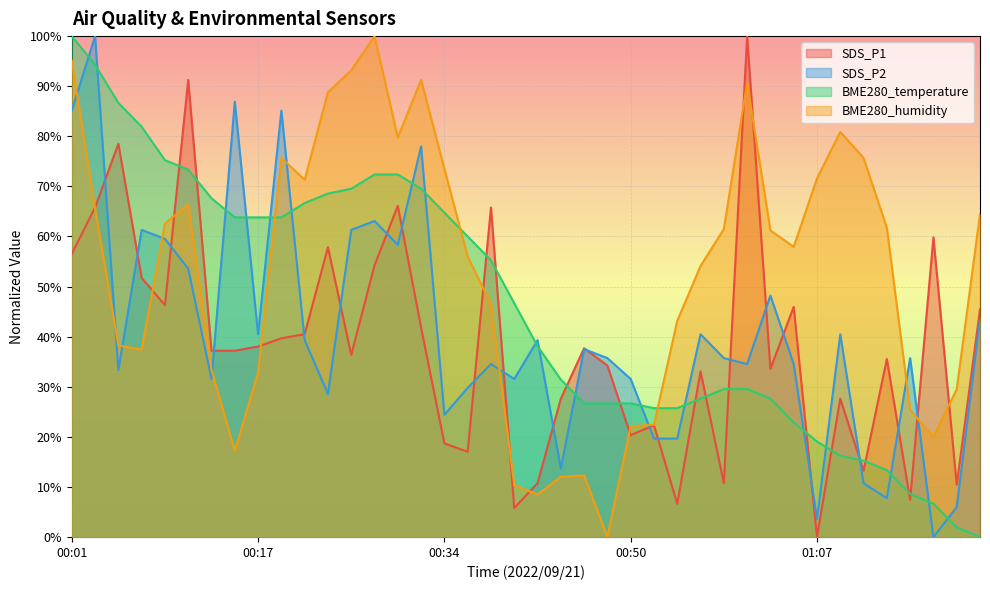

Rank the series by their maximum value, from lowest to highest.

SDS_P1, SDS_P2, BME280_temperature, BME280_humidity